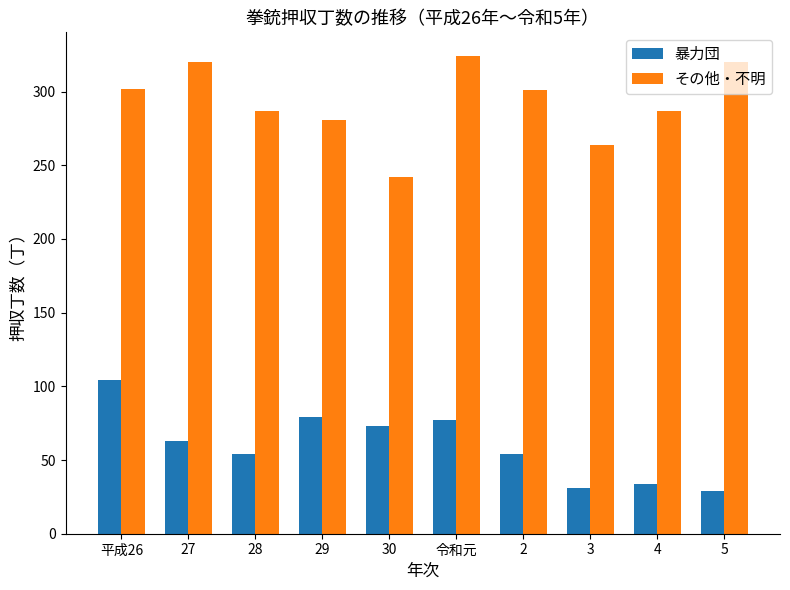

What value does the 暴力団 series have at 4, to the nearest 5?

35